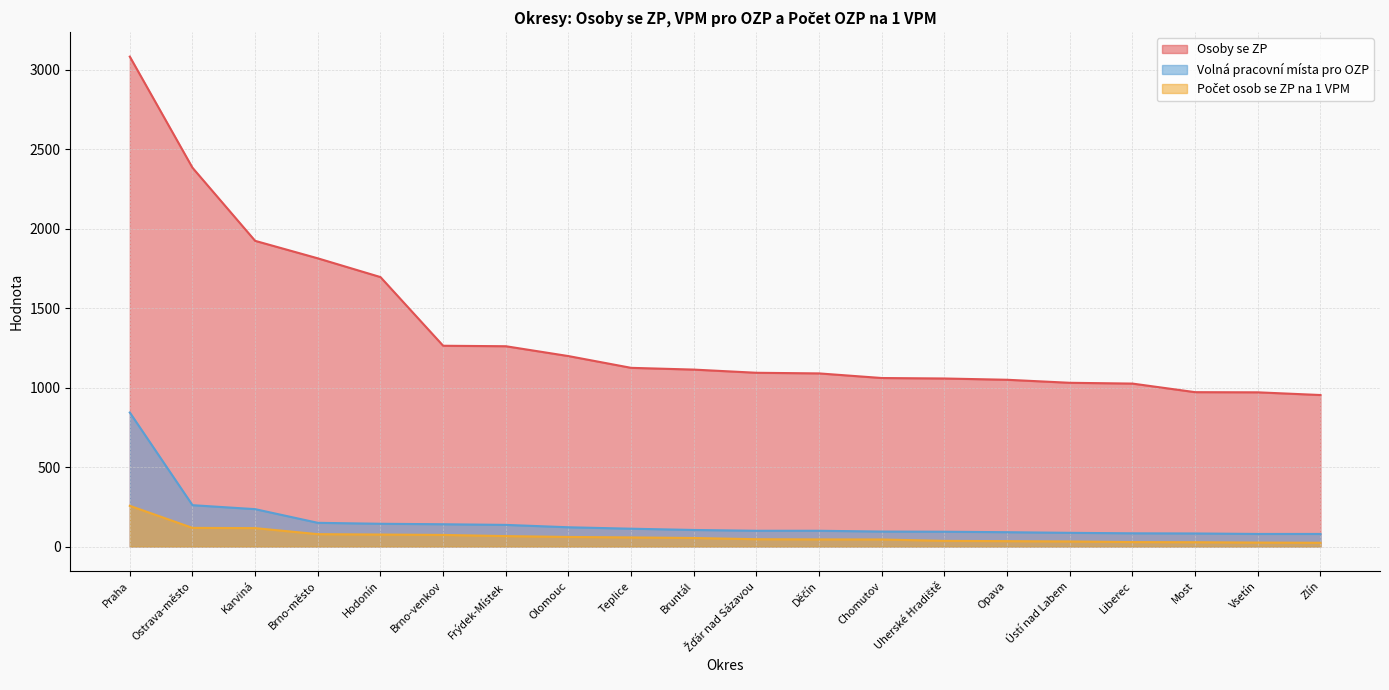

What is the lowest value of the Osoby se ZP series?

953.0